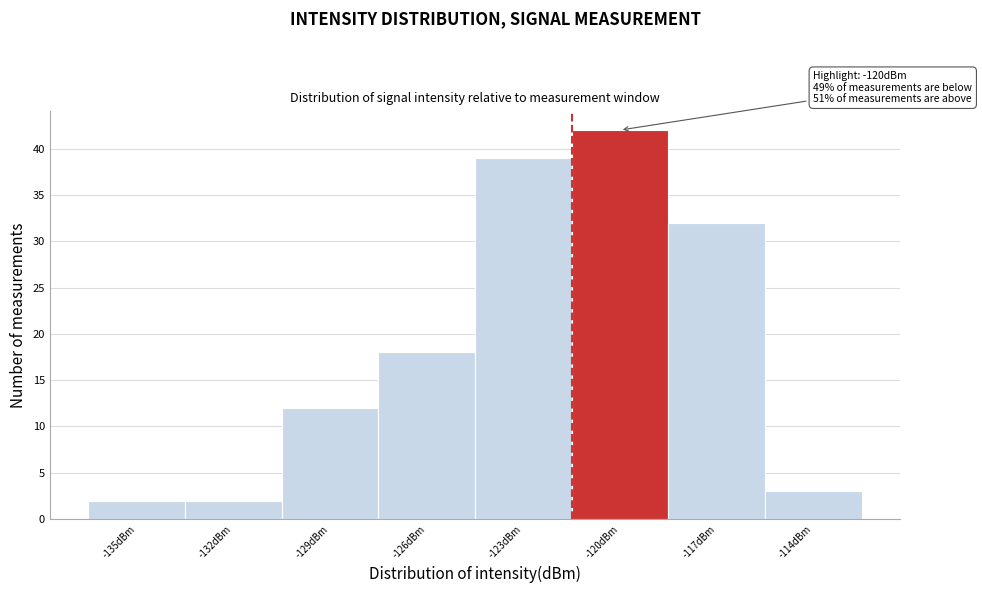

Reading left to right, transcribe all the data shown in this chart.

2	2	12	18	39	42	32	3